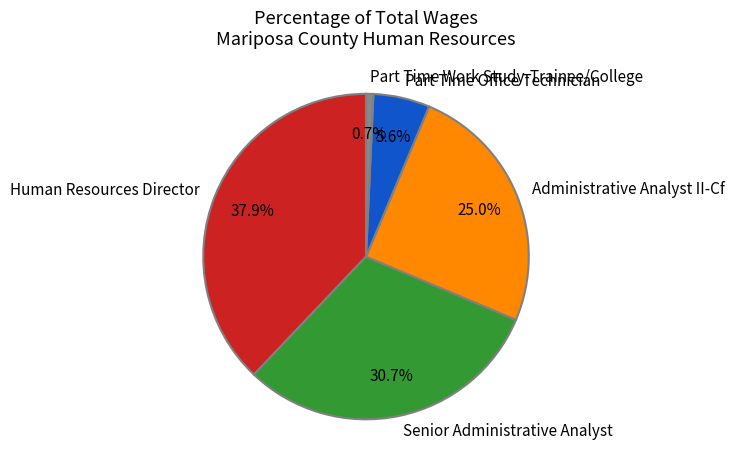

What portion of the pie excludes Part Time Office Technician?

94.4%